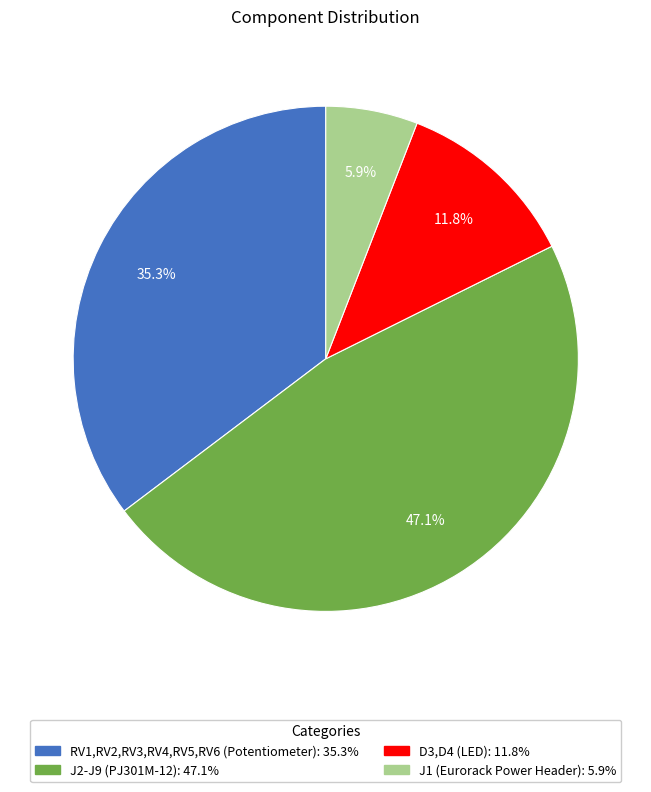

Approximately how many times larger is the value at J2-J9 (PJ301M-12) compared to D3,D4 (LED)?

4.0